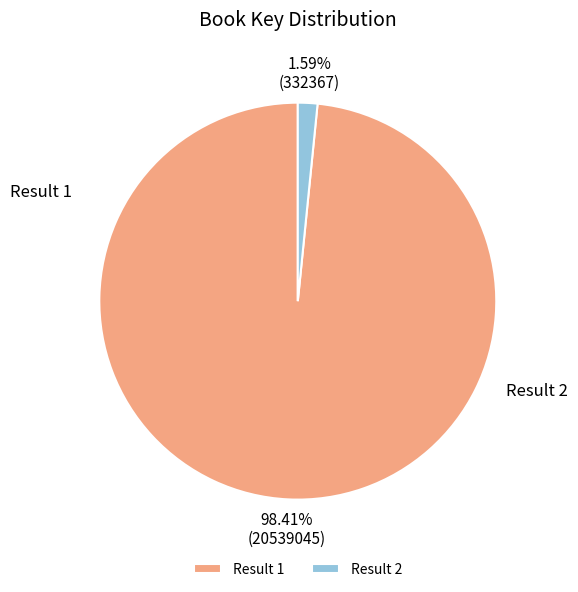

Rank the categories by value from lowest to highest.

Result 2, Result 1